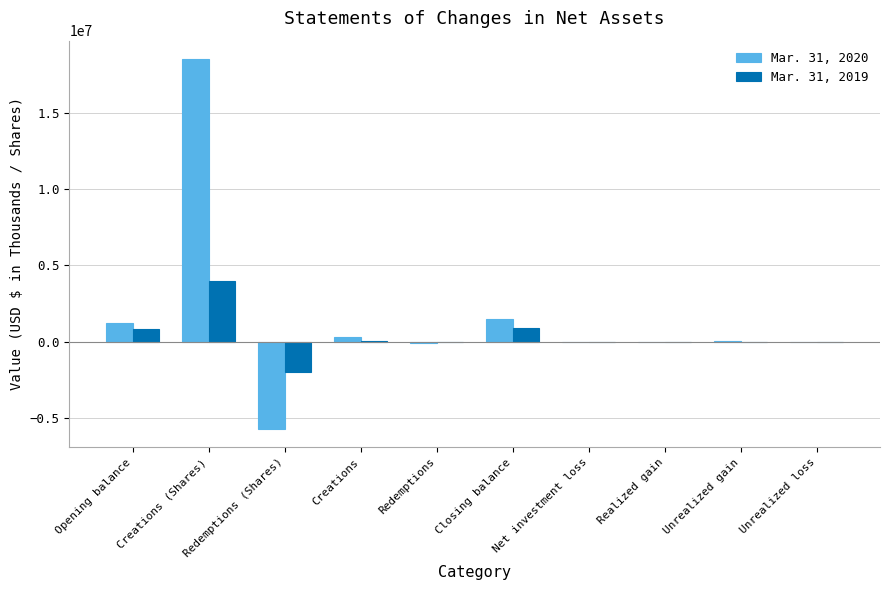

Which label corresponds to the largest value in the chart?

Creations (Shares)